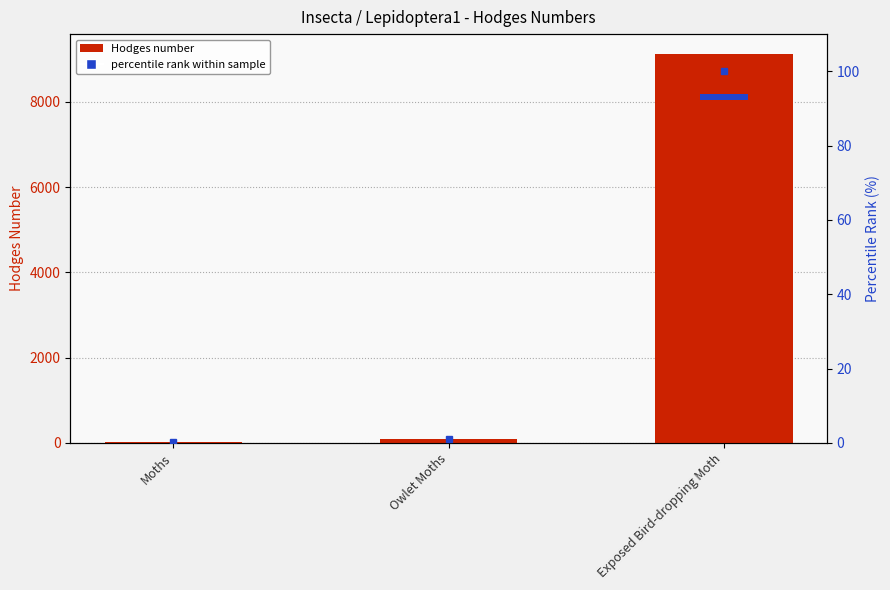

List the series in order of their peak value, lowest first.

percentile rank within sample, Hodges Number